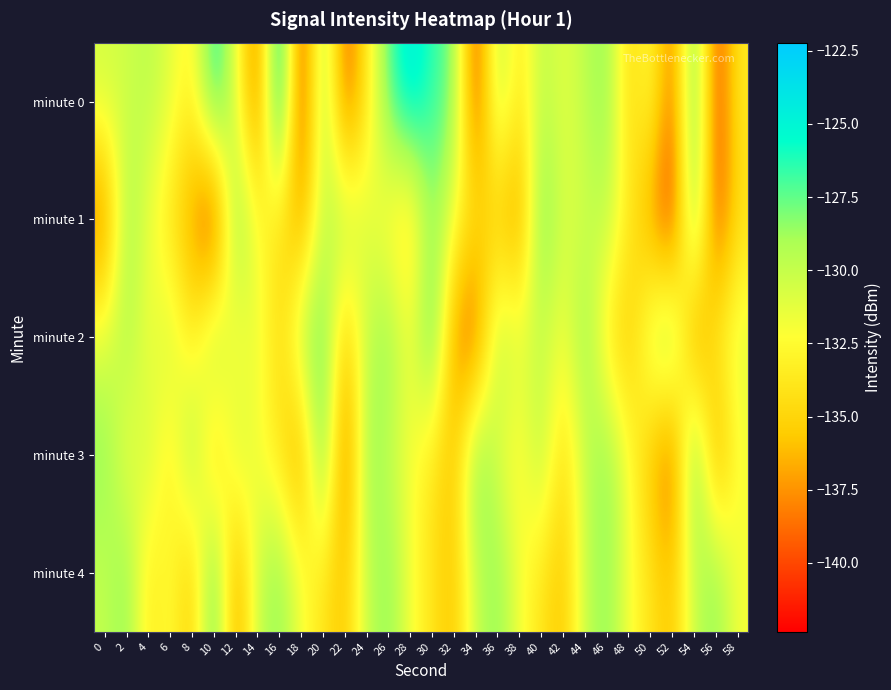

What is the spread (max minus min) of values at 14?

9.7